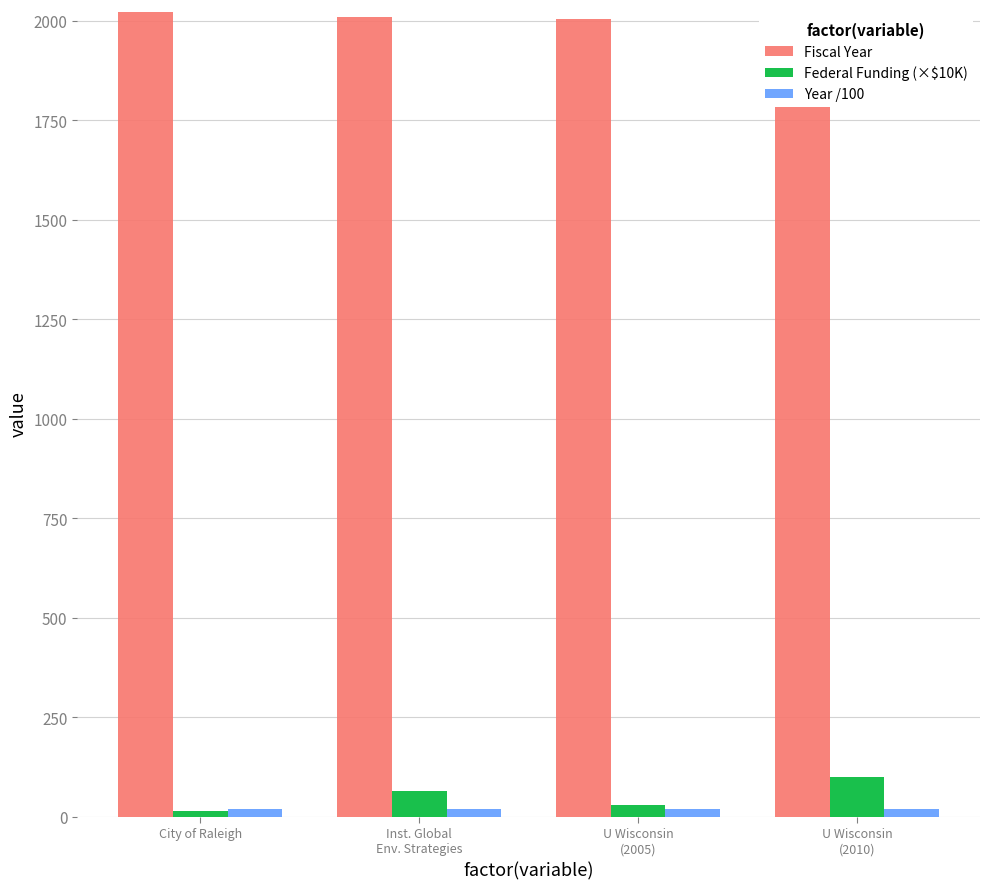

Count the number of data series in this chart.

3